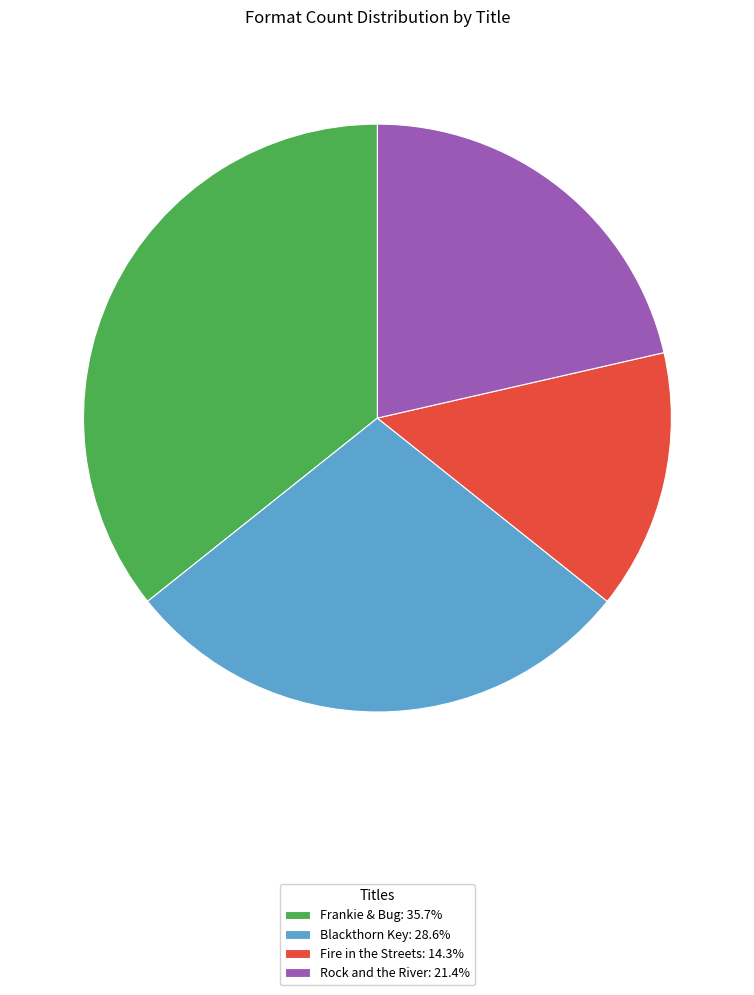

What is the largest slice in the pie chart?

Frankie & Bug